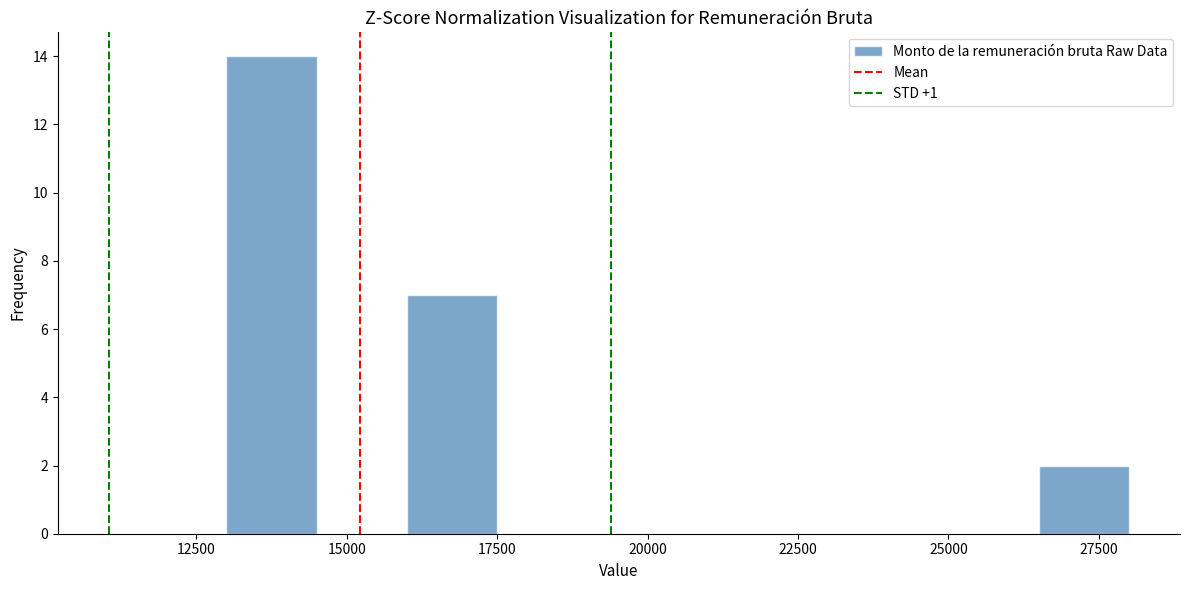

Read against the x-axis, roughly where is the centre of the tallest bar?

14000